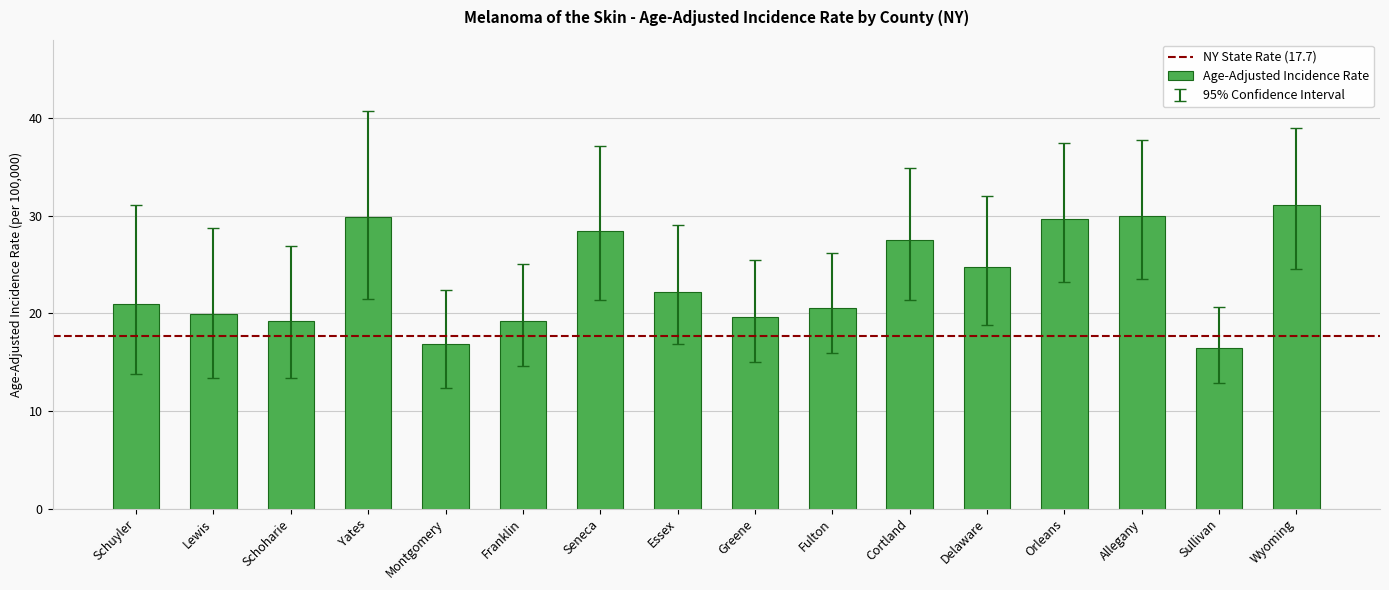

Read the value at Seneca.

28.4